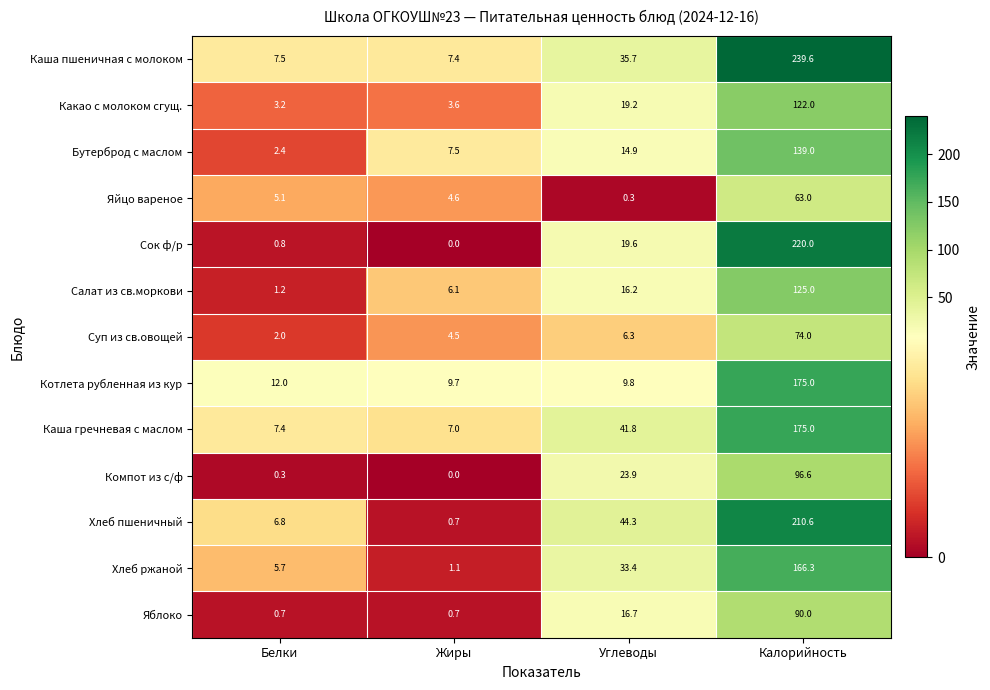

Which category has the highest value across all series?

Калорийность